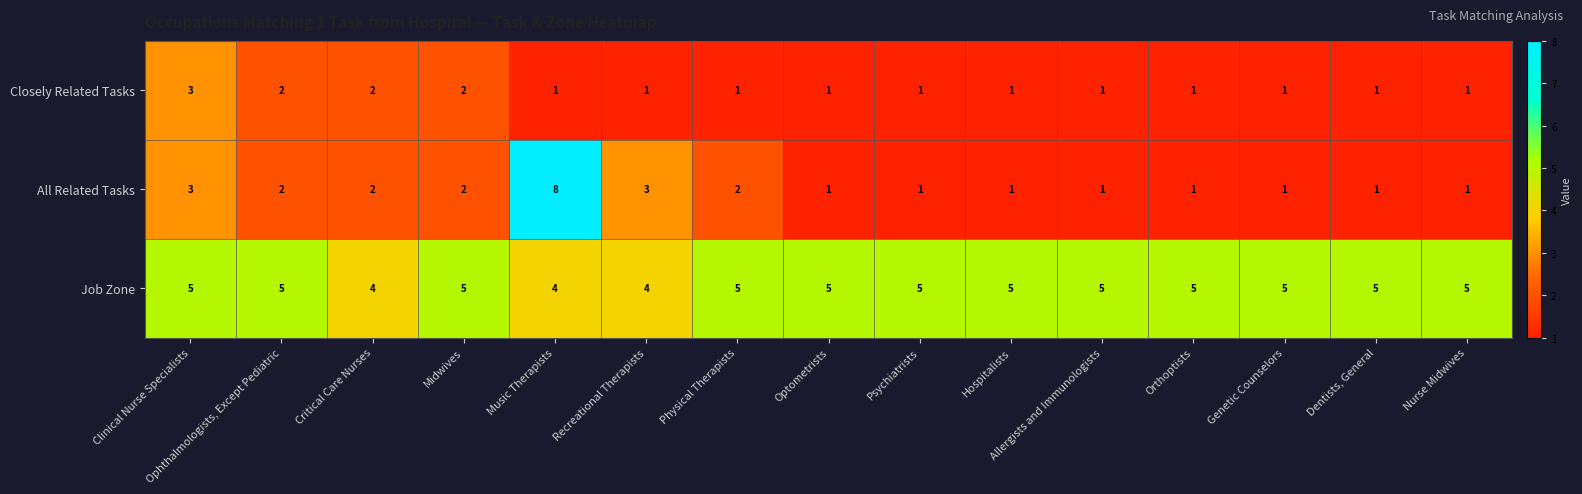

Which series has the widest spread of values?

All Related Tasks